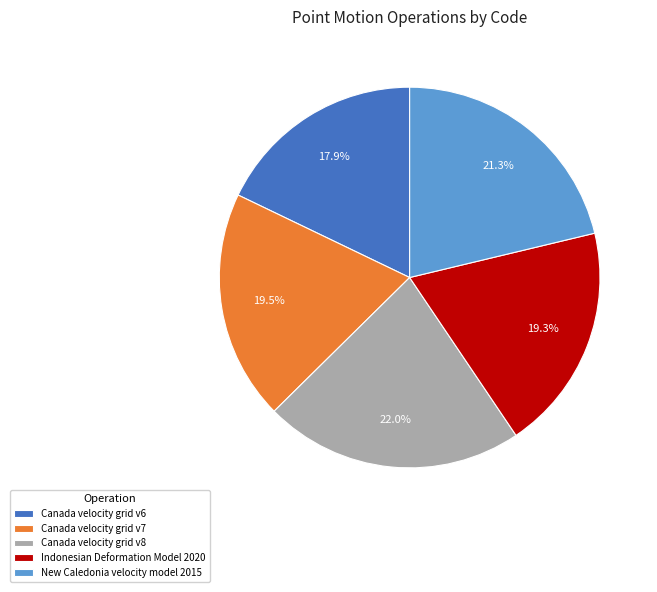

True or false: Indonesian Deformation Model 2020 accounts for 13% of the total.

False